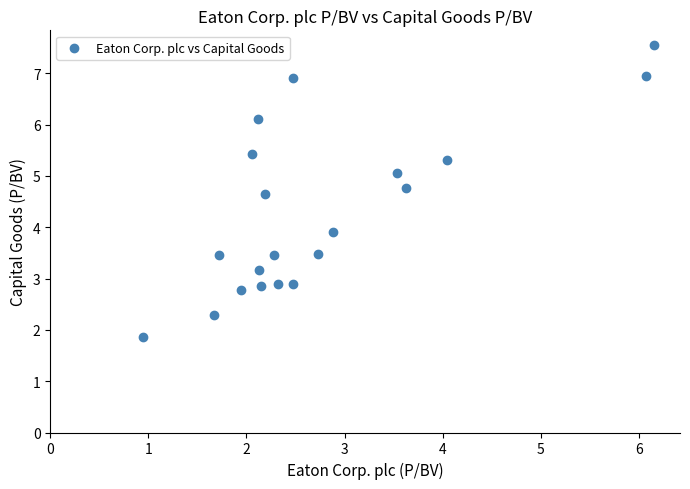

What is the range of Y values (max minus min)?

5.7